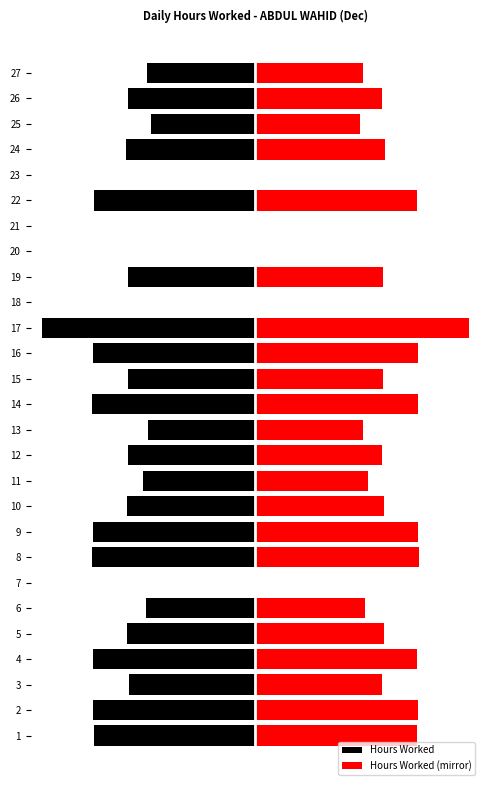

What is the value of the Hours Worked (mirror) bar at the 25th from the left?

9.1